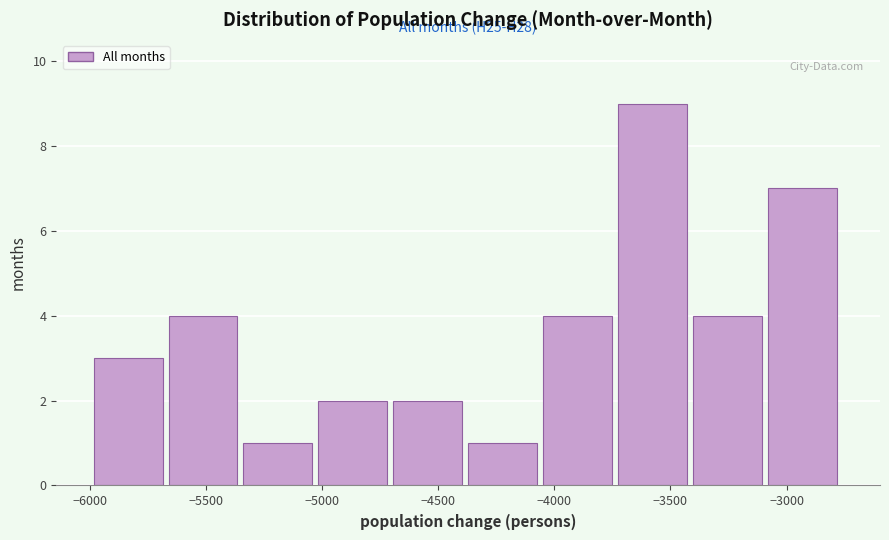

Over which range of the x-axis is the bar tallest?

-3750 to -3400